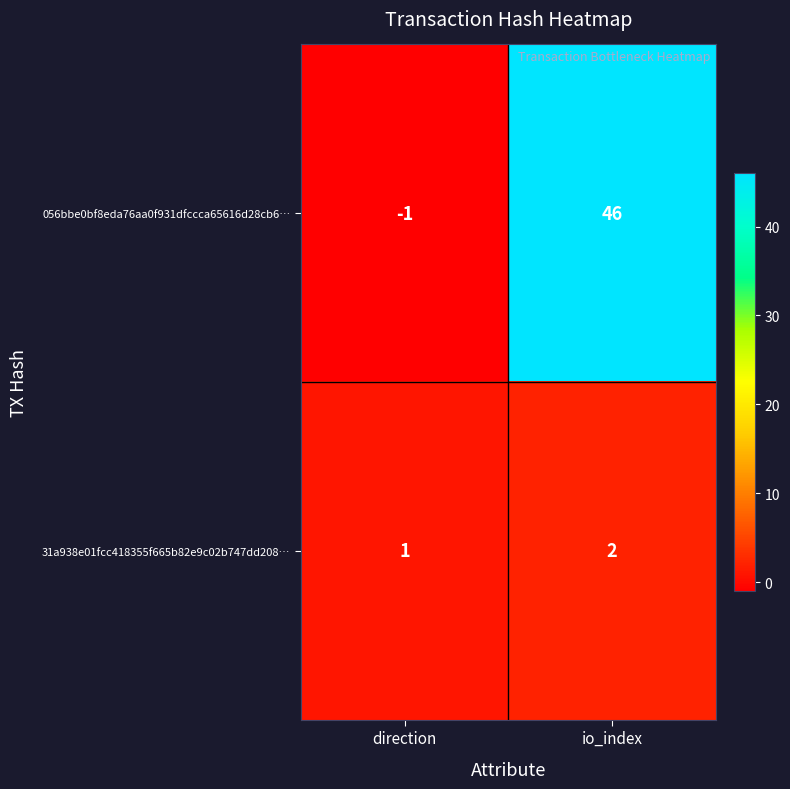

List the series in order of their overall mean, highest first.

056bbe0bf8eda76aa0f931dfccca65616d28cb6…, 31a938e01fcc418355f665b82e9c02b747dd208…